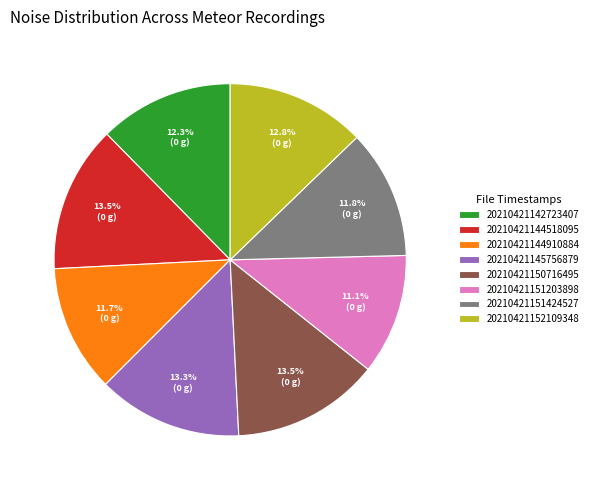

Is it true that 20210421142723407 is 1% of the pie?

False